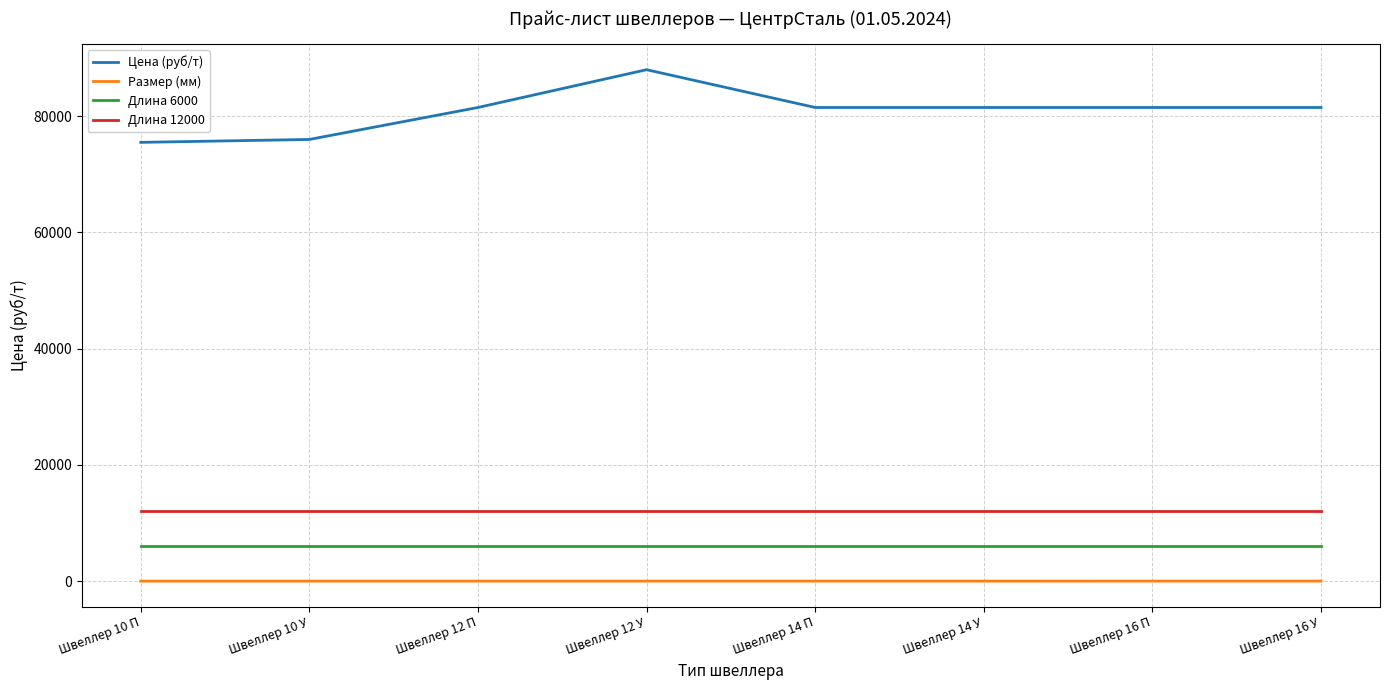

True or false: Размер (мм) and Длина 6000 cross at least once.

False